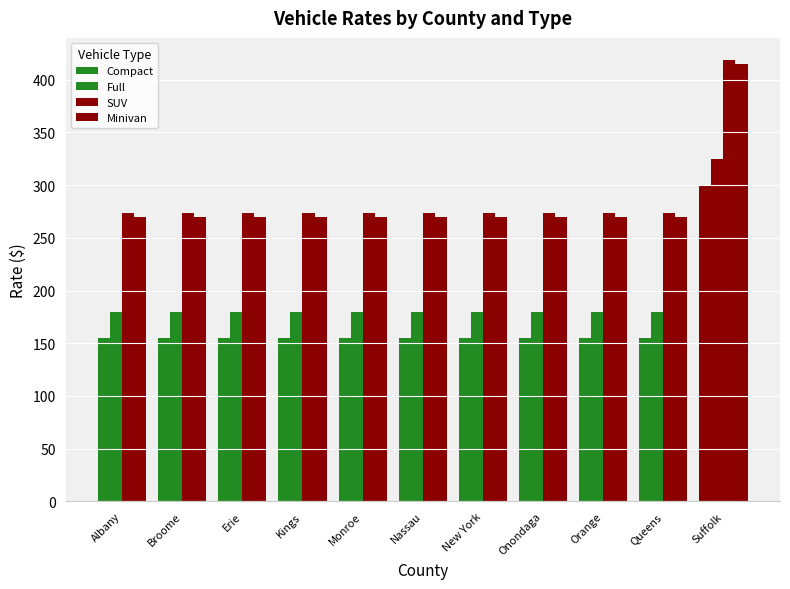

At which category is the sum across all series the highest?

Suffolk